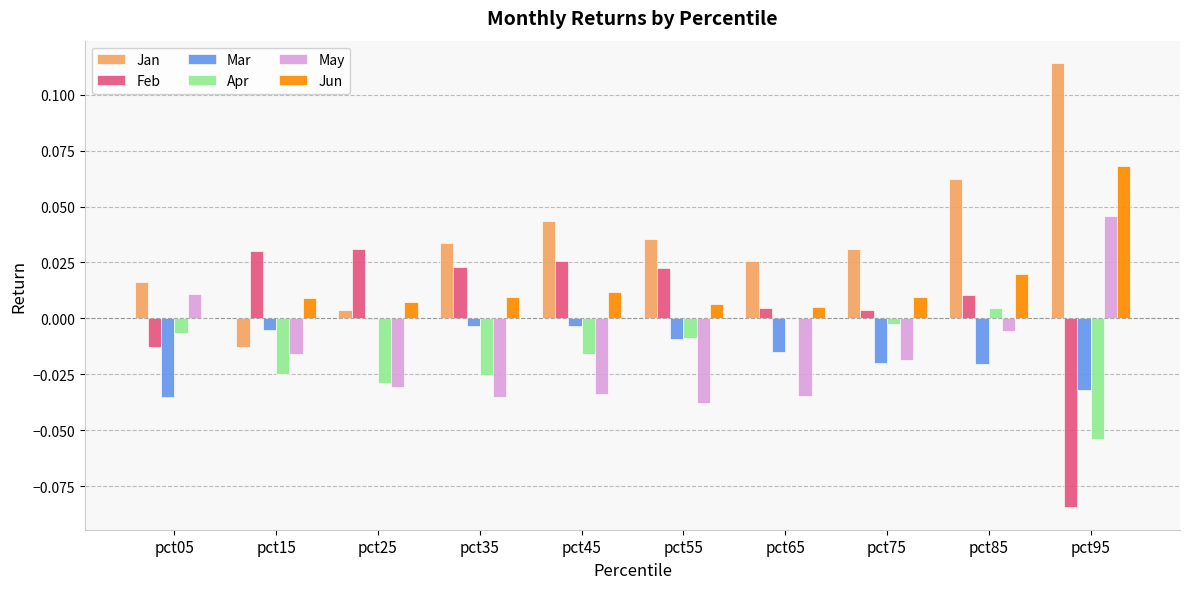

Is it true that Jan equals 0.0 at pct85?

False